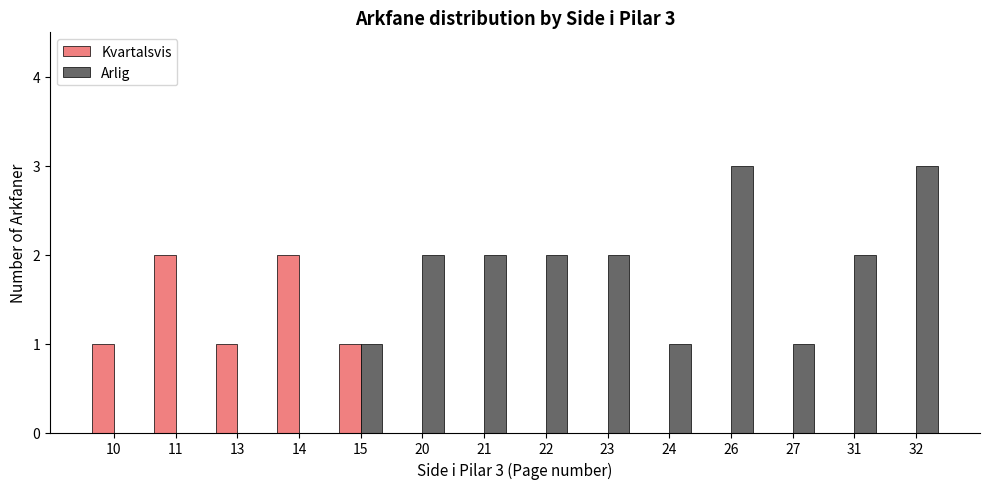

What are all the series names shown in the legend?

Kvartalsvis, Arlig